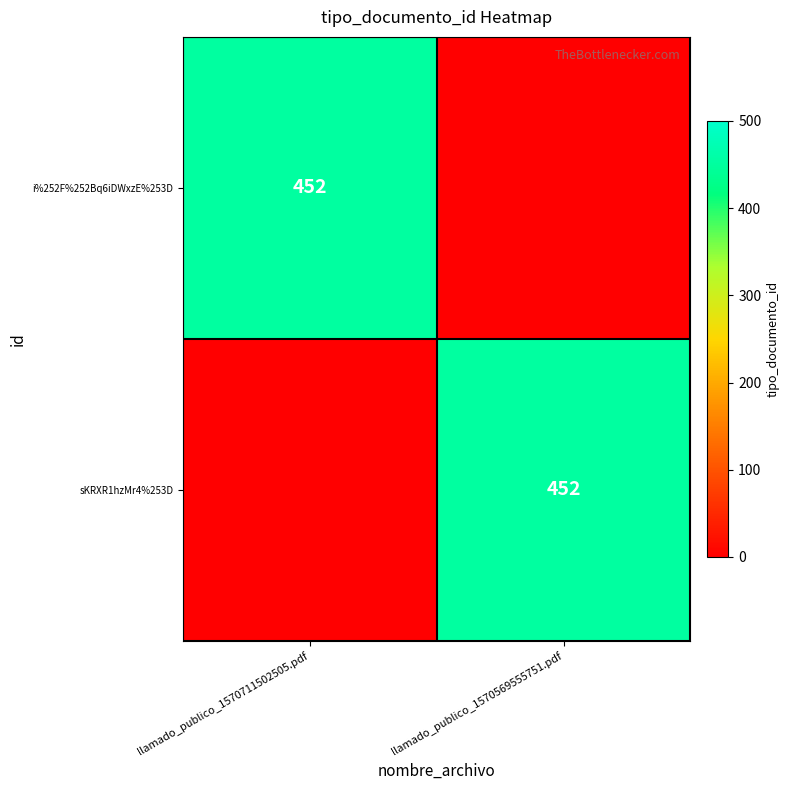

The value of i%252F%252Bq6iDWxzE%253D at llamado_publico_1570711502505.pdf is 452. True or false?

True